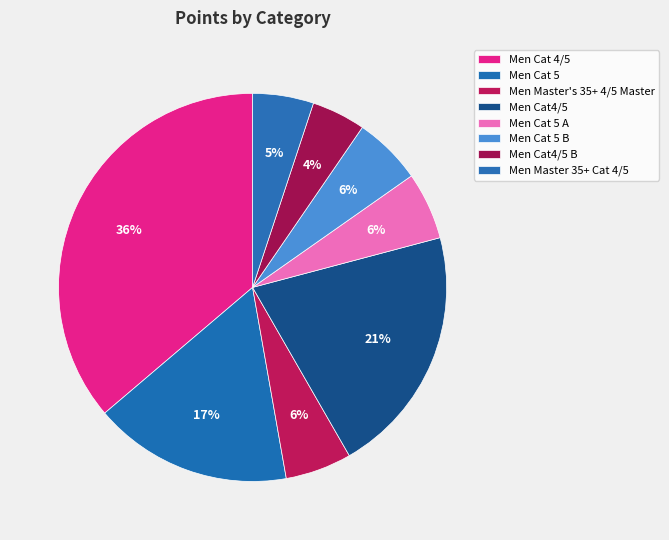

Does Men Master's 35+ 4/5 Master represent more than half of the total?

No